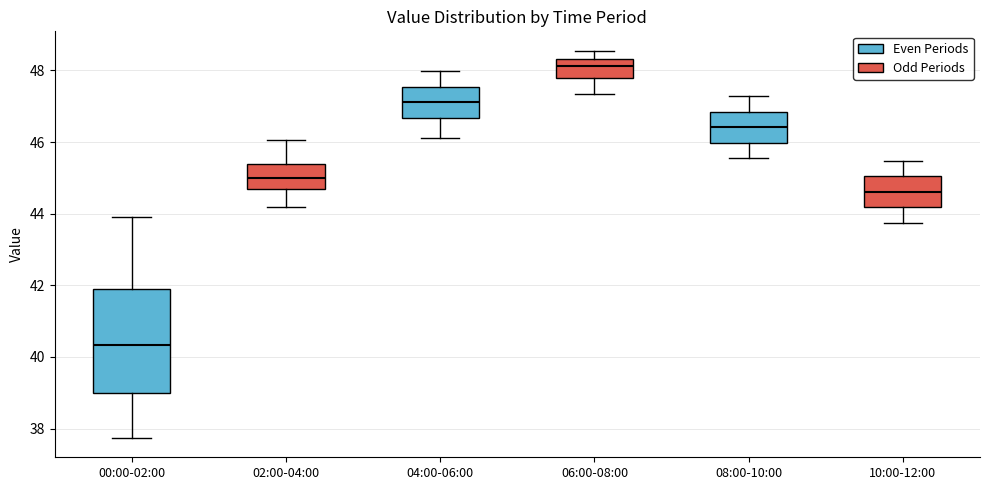

Reading left to right, transcribe this box plot: for each box, give where its median line is, the range the box spans, and where its two whiskers end, as read against the y-axis. The values are not printed on the chart, so give them approximately, as read against the axis.

00:00-02:00: median 40.4, box 39.0 to 42.0, whiskers 37.8 to 44.0
02:00-04:00: median 45.0, box 44.6 to 45.4, whiskers 44.2 to 46.0
04:00-06:00: median 47.2, box 46.6 to 47.6, whiskers 46.2 to 48.0
06:00-08:00: median 48.2, box 47.8 to 48.4, whiskers 47.4 to 48.6
08:00-10:00: median 46.4, box 46.0 to 46.8, whiskers 45.6 to 47.2
10:00-12:00: median 44.6, box 44.2 to 45.0, whiskers 43.8 to 45.4